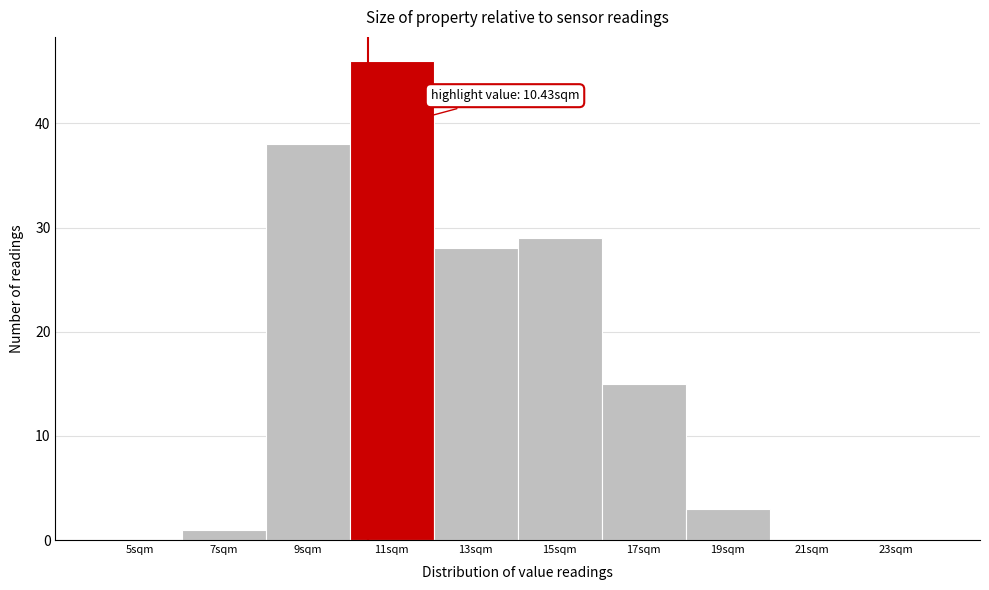

Which range on the x-axis has the tallest bar?

10 to 12